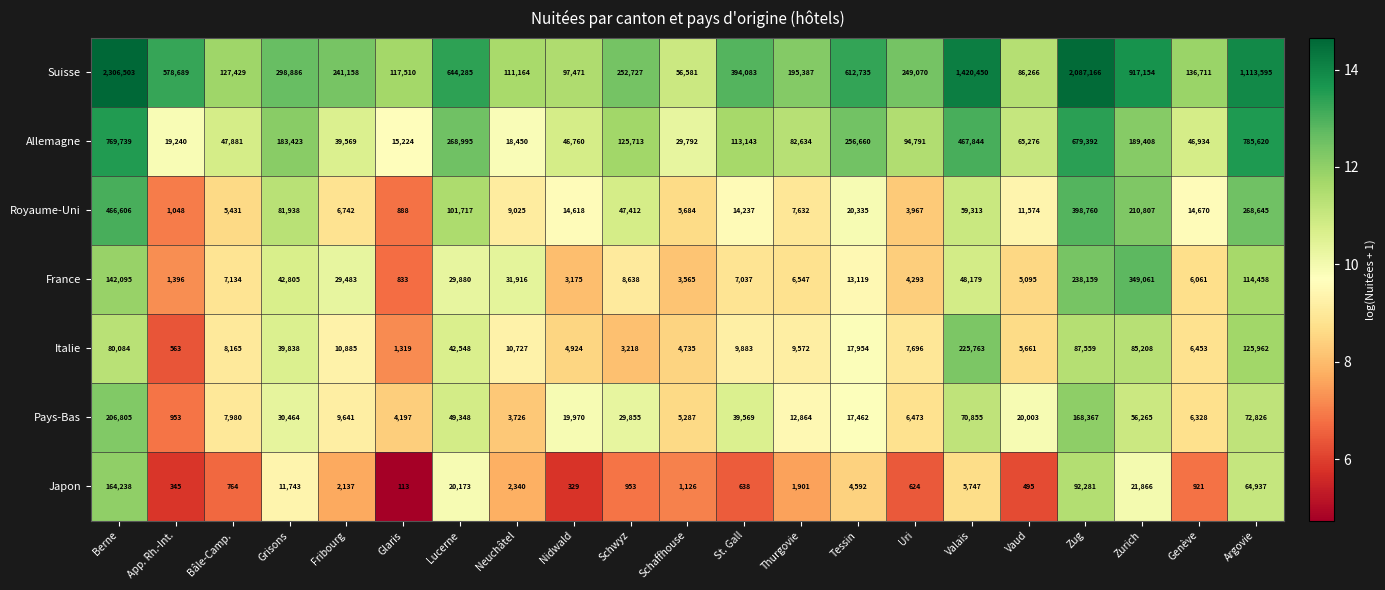

Rank the series at Neuchâtel from highest to lowest value.

Suisse, France, Allemagne, Italie, Royaume-Uni, Pays-Bas, Japon